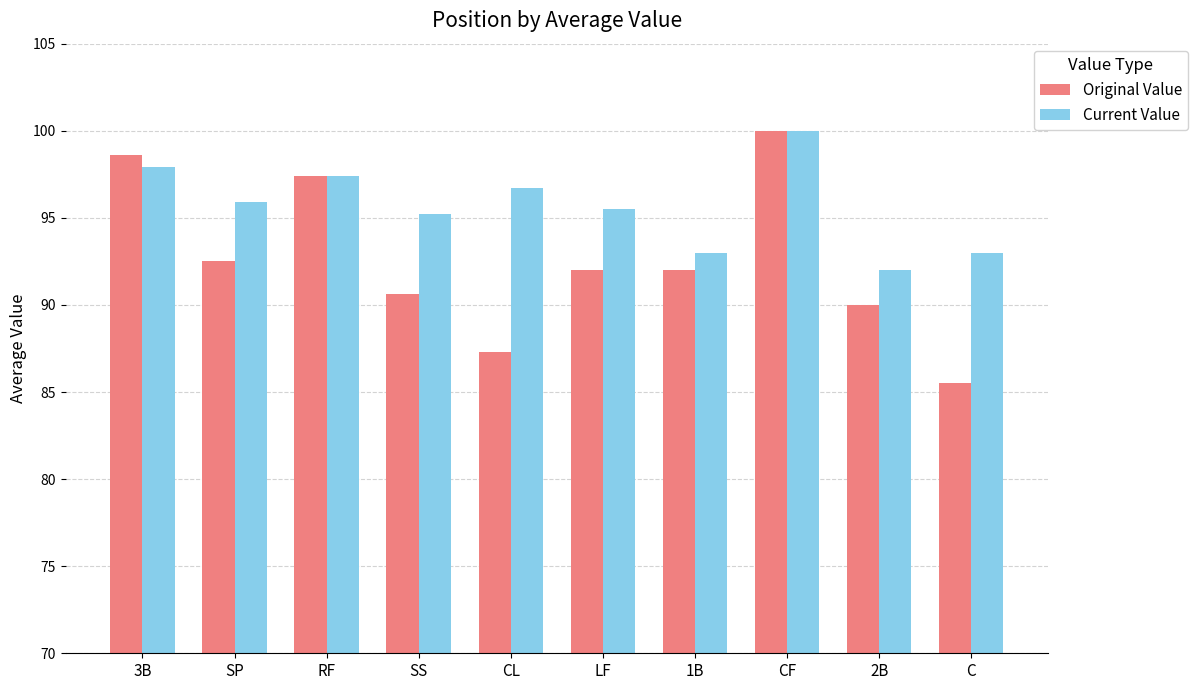

What is the label of the 5th bar from the left?

CL